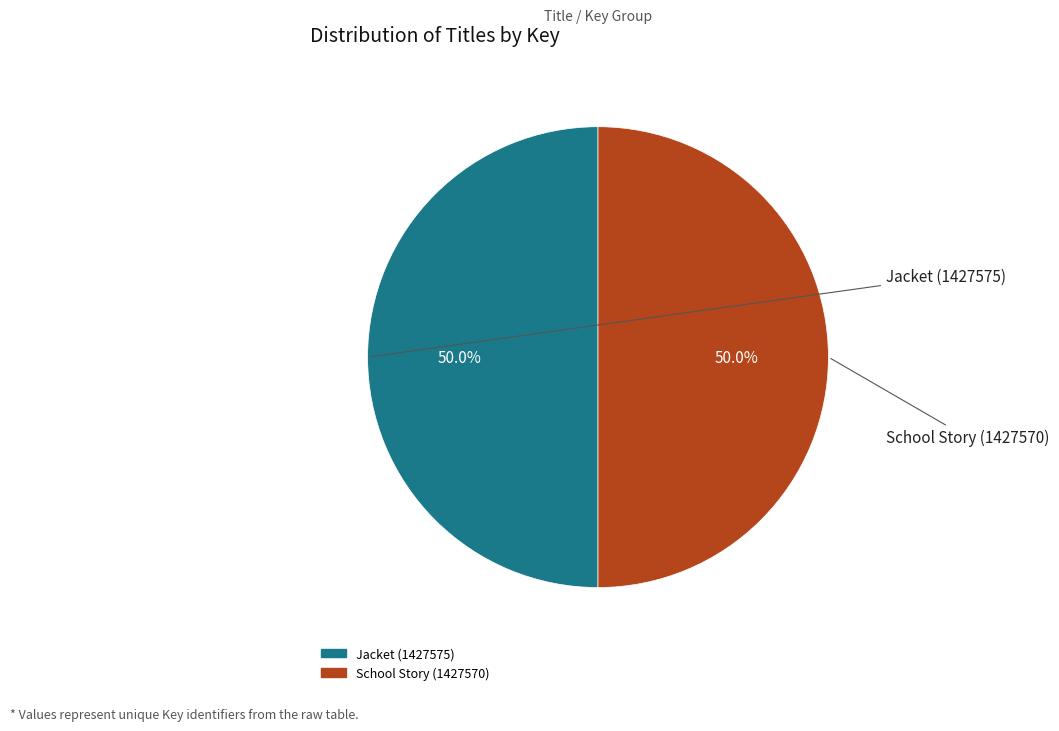

What is the ratio of the value at School Story (1427570) to the value at Jacket (1427575)?

1.0